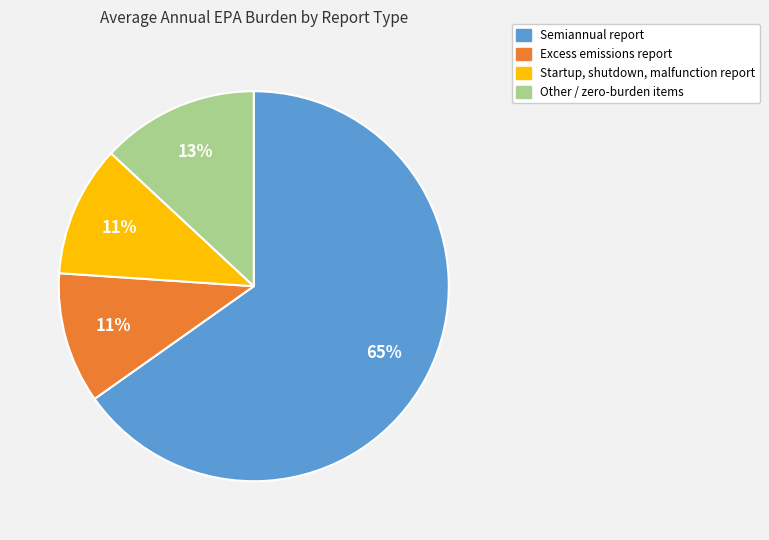

To the nearest percent, what is the average slice percentage?

25%